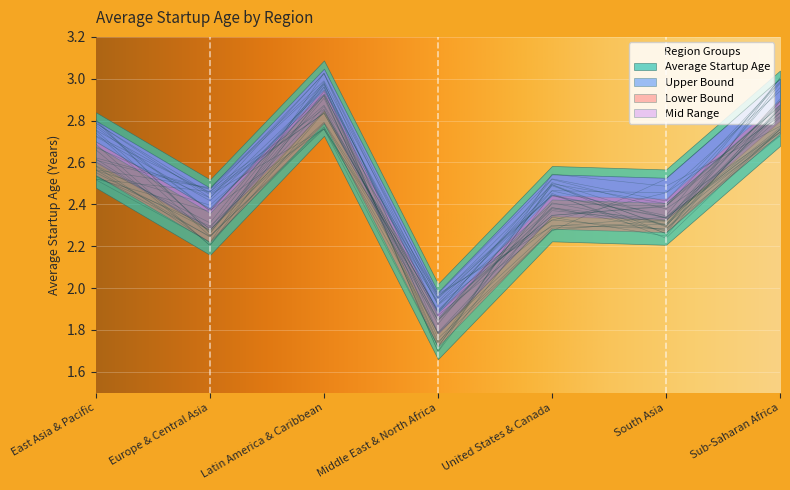

Is this an area chart (filled region under the line)?

No